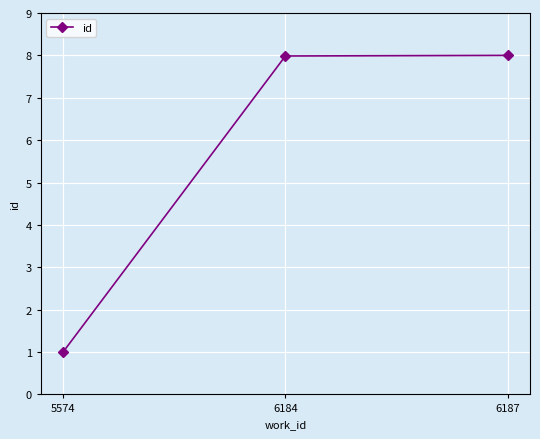

Which label corresponds to the smallest value in the chart?

5574